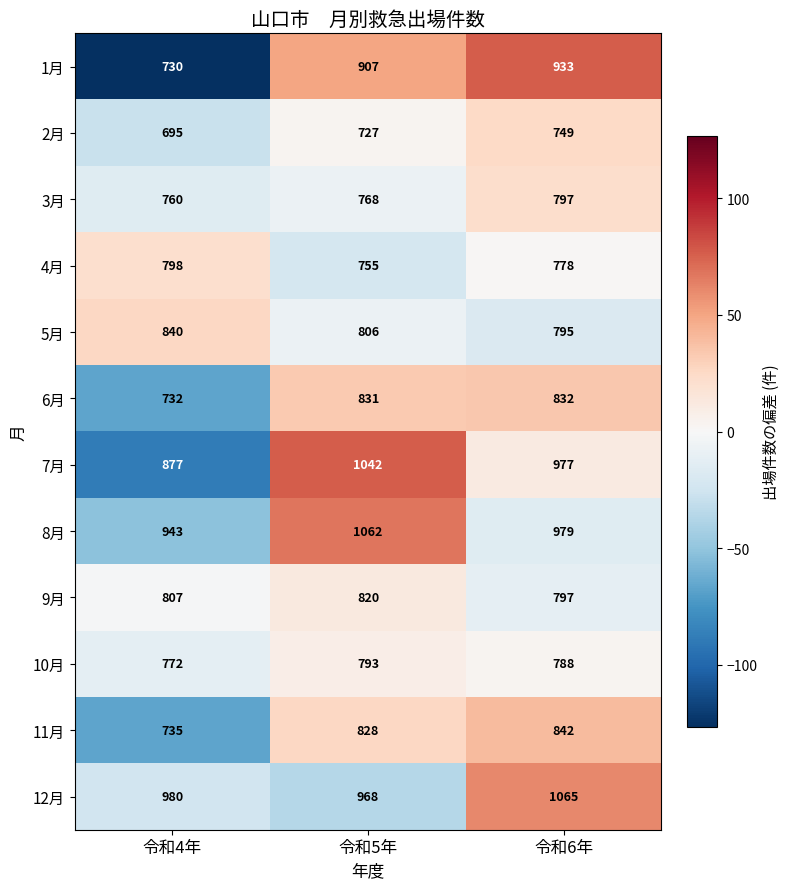

Count the 11月 values in the range 735 to 842.

3